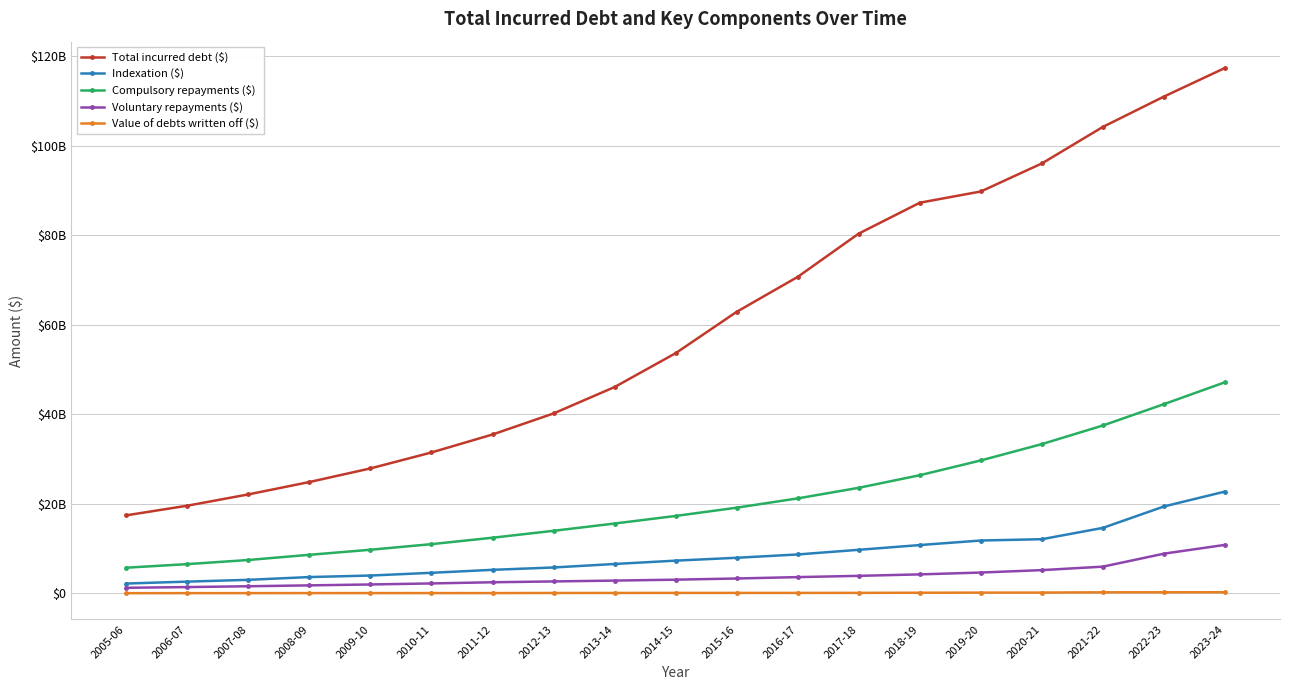

What is the label of the 6th point from the right?

2018-19